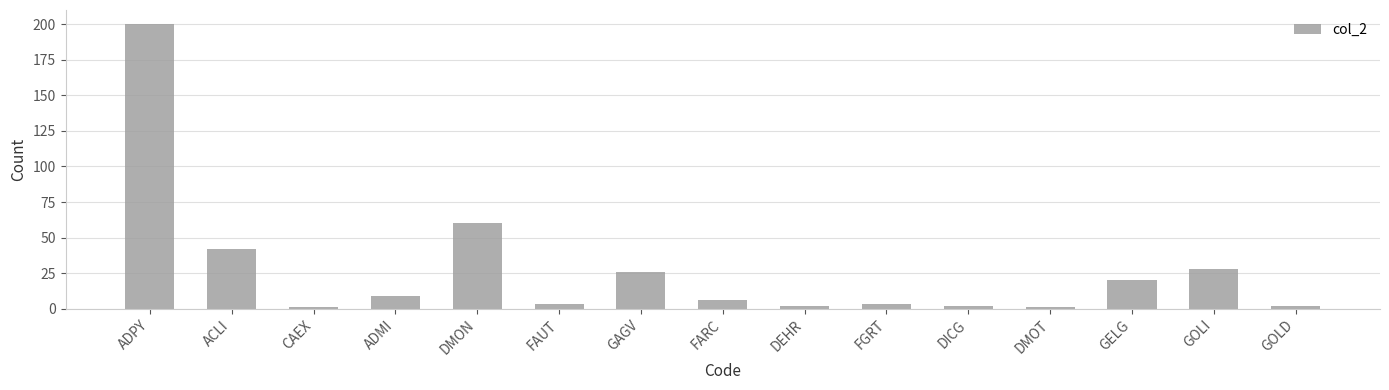

True or false: the data shows 6 at FARC.

True